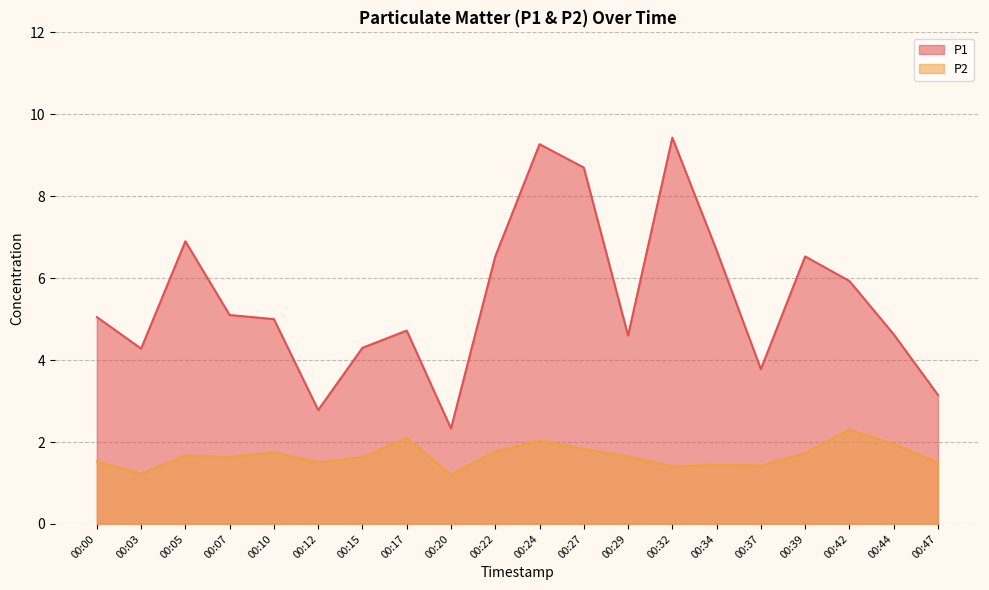

How many lines are shown in the chart?

2